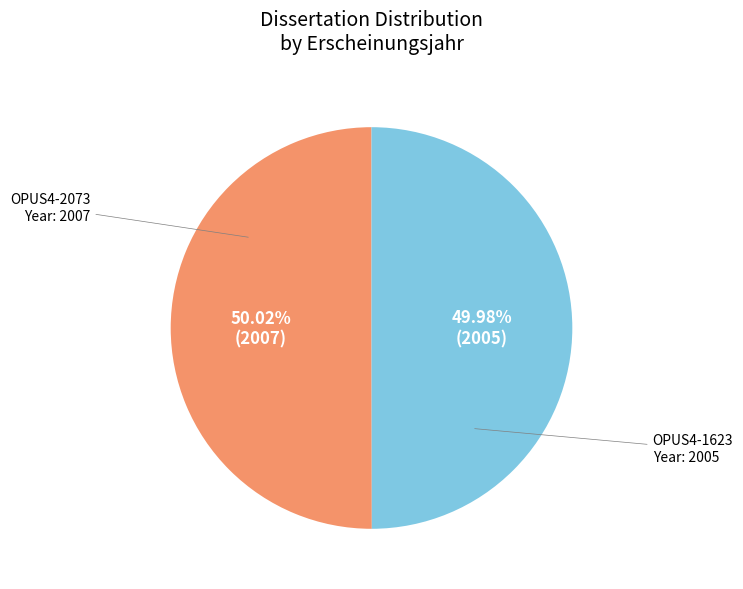

Count the number of slices in the pie.

2